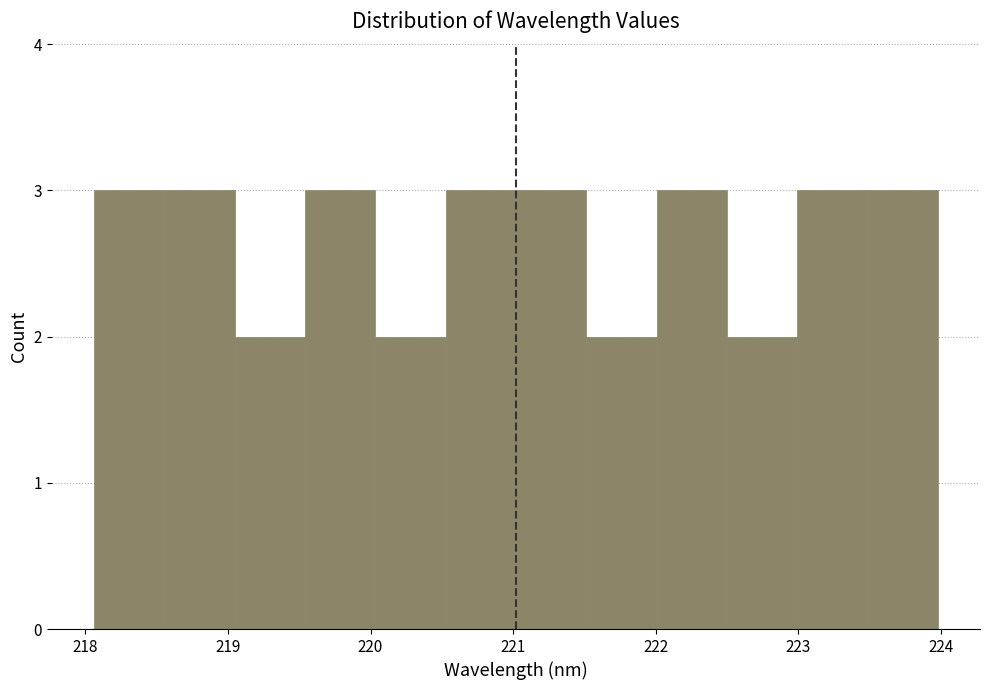

Reading left to right, transcribe this chart: for each bar, give the range it covers on the x-axis and its height. Neither the bar edges nor the heights are printed on the chart, so give them approximately, as read against the axes.

218.1 to 218.6: 3
218.6 to 219.0: 3
219.0 to 219.5: 2
219.5 to 220.0: 3
220.0 to 220.5: 2
220.5 to 221.0: 3
221.0 to 221.5: 3
221.5 to 222.0: 2
222.0 to 222.5: 3
222.5 to 223.0: 2
223.0 to 223.5: 3
223.5 to 224.0: 3